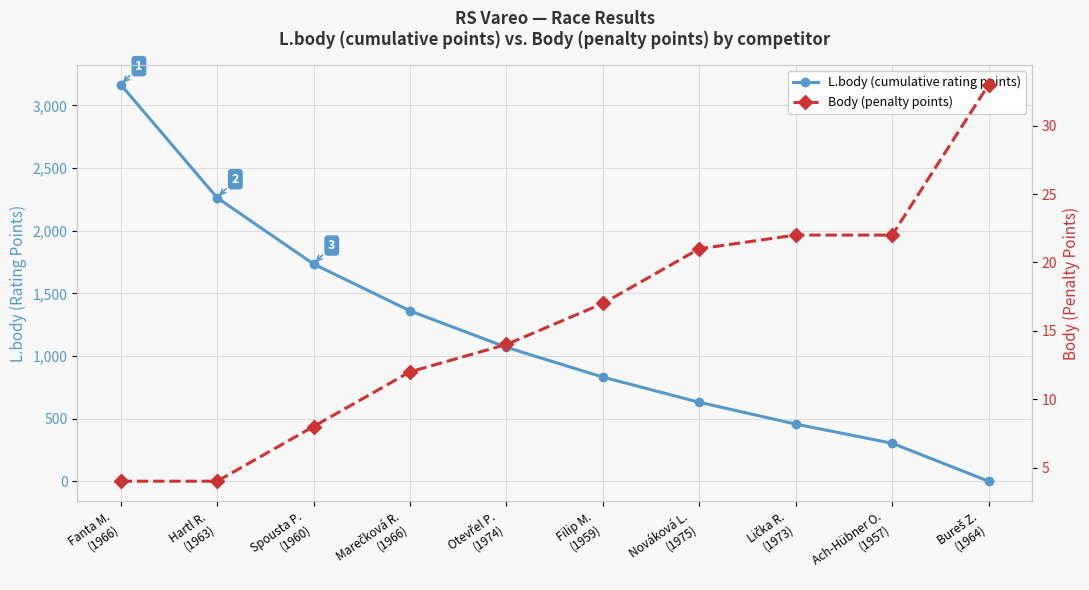

How many times do Body (penalty points) and L.body (cumulative rating points) cross each other?

1